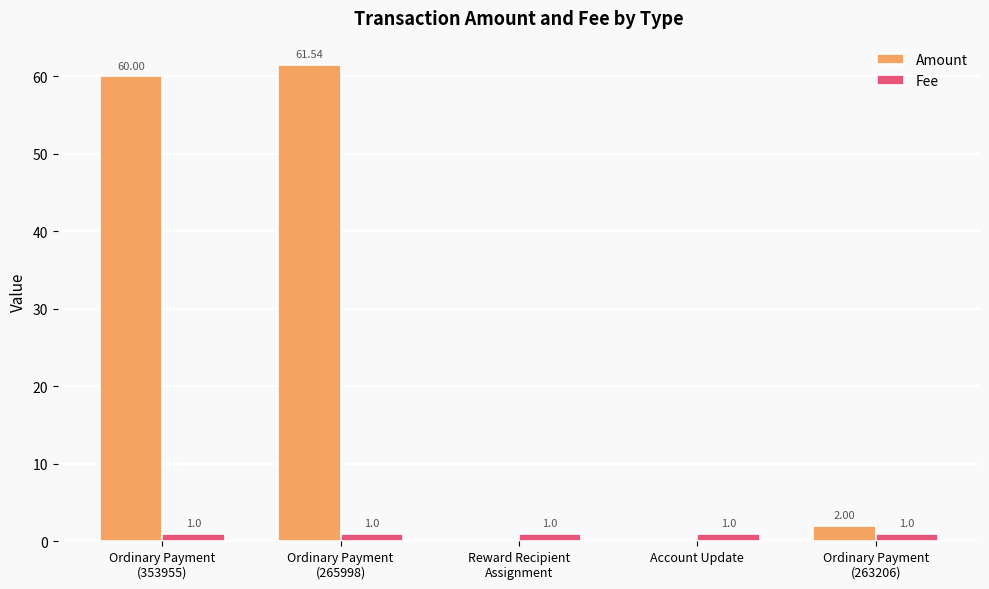

What is the maximum value for Fee?

1.0